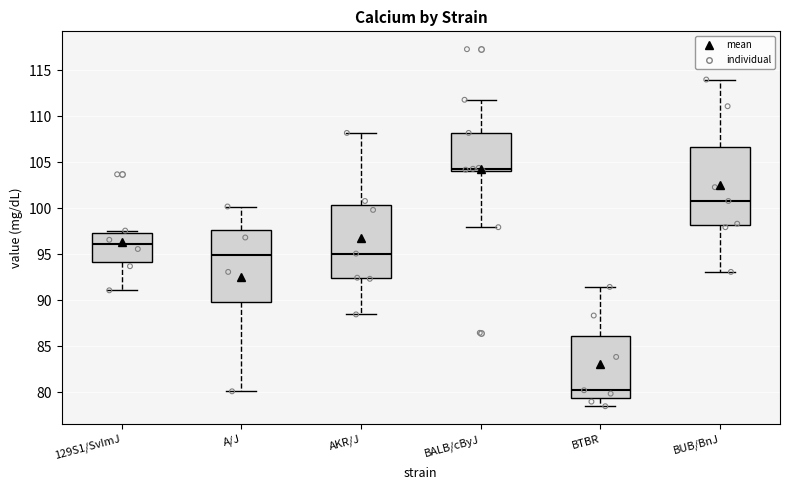

Reading left to right, transcribe this box plot: for each box, give where its median line is, the range the box spans, and where its two whiskers end, as read against the y-axis. The values are not printed on the chart, so give them approximately, as read against the axis.

129S1/SvImJ: median 96.0, box 94.0 to 97.5, whiskers 91.0 to 97.5 (just above the box's upper edge)
A/J: median 95.0, box 90.0 to 97.5, whiskers 80.0 to 100.0
AKR/J: median 95.0, box 92.5 to 100.5, whiskers 88.5 to 108.0
BALB/cByJ: median 104.5, box 104.0 to 108.0, whiskers 98.0 to 112.0
BTBR: median 80.0, box 79.5 to 86.0, whiskers 78.5 to 91.5
BUB/BnJ: median 101.0, box 98.0 to 106.5, whiskers 93.0 to 114.0